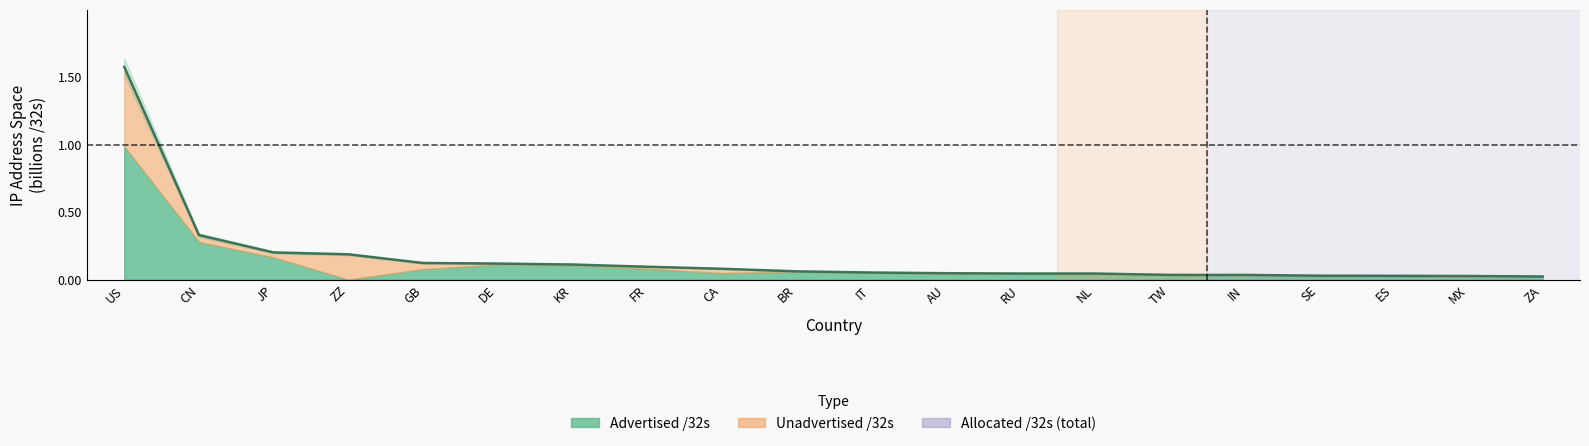

What is the greatest value displayed?

1.6